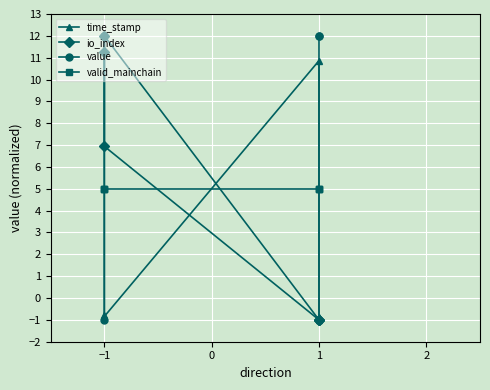

Which series has the largest total across all categories?

value